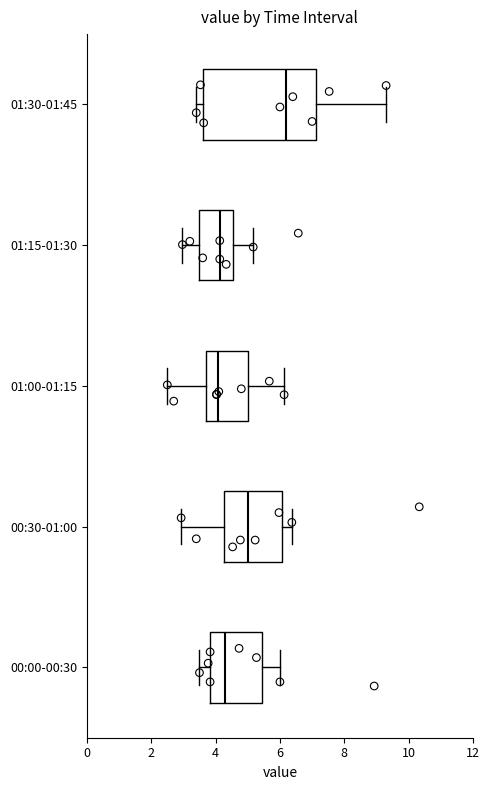

Reading bottom to top, read every box against the x-axis: the position of its median line, the range the box covers, and the ends of its whiskers. The values are not printed on the chart, so give them approximately, as read against the axis.

00:00-00:30: median 4.2, box 3.8 to 5.4, whiskers 3.6 to 6.0
00:30-01:00: median 5.0, box 4.2 to 6.0, whiskers 3.0 to 6.4
01:00-01:15: median 4.0, box 3.6 to 5.0, whiskers 2.6 to 6.2
01:15-01:30: median 4.2, box 3.6 to 4.6, whiskers 3.0 to 5.2
01:30-01:45: median 6.2, box 3.6 to 7.2, whiskers 3.4 to 9.4